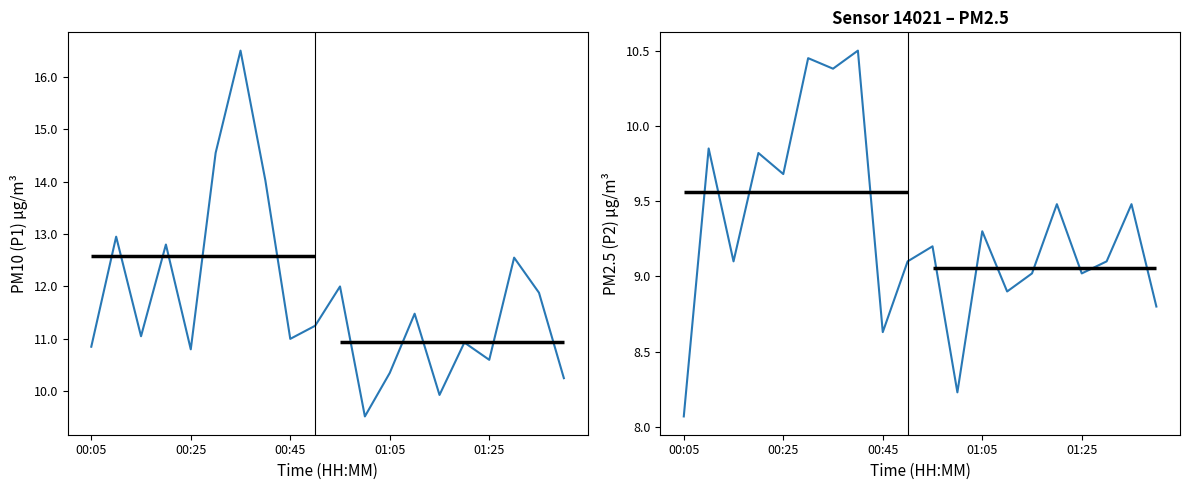

Does the chart have visible grid lines?

No